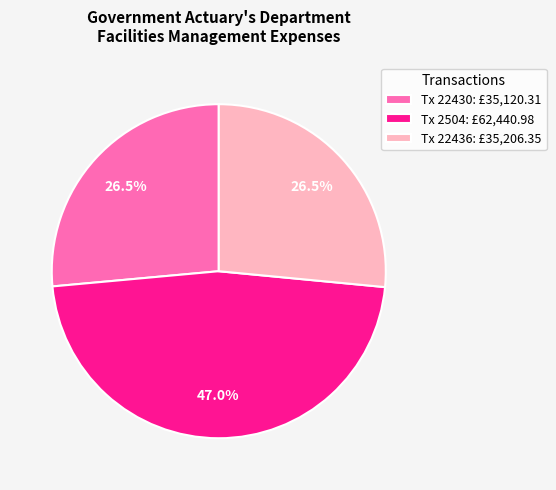

To the nearest percent, what is the average slice percentage?

33%